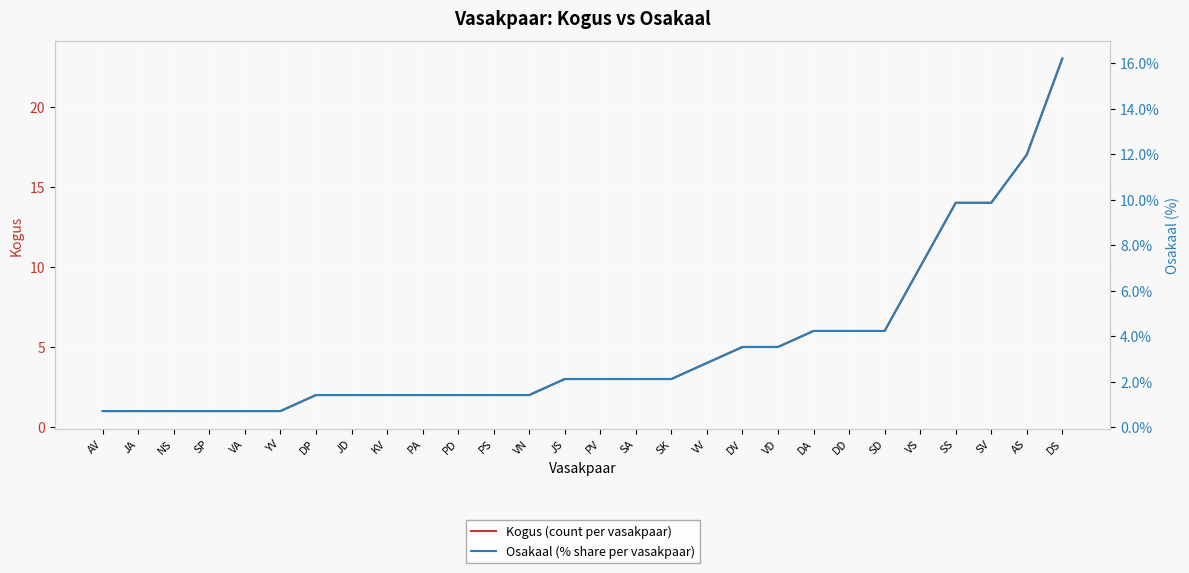

What is the value of the Osakaal (% share per vasakpaar) point at the 7th from the left?

1.4